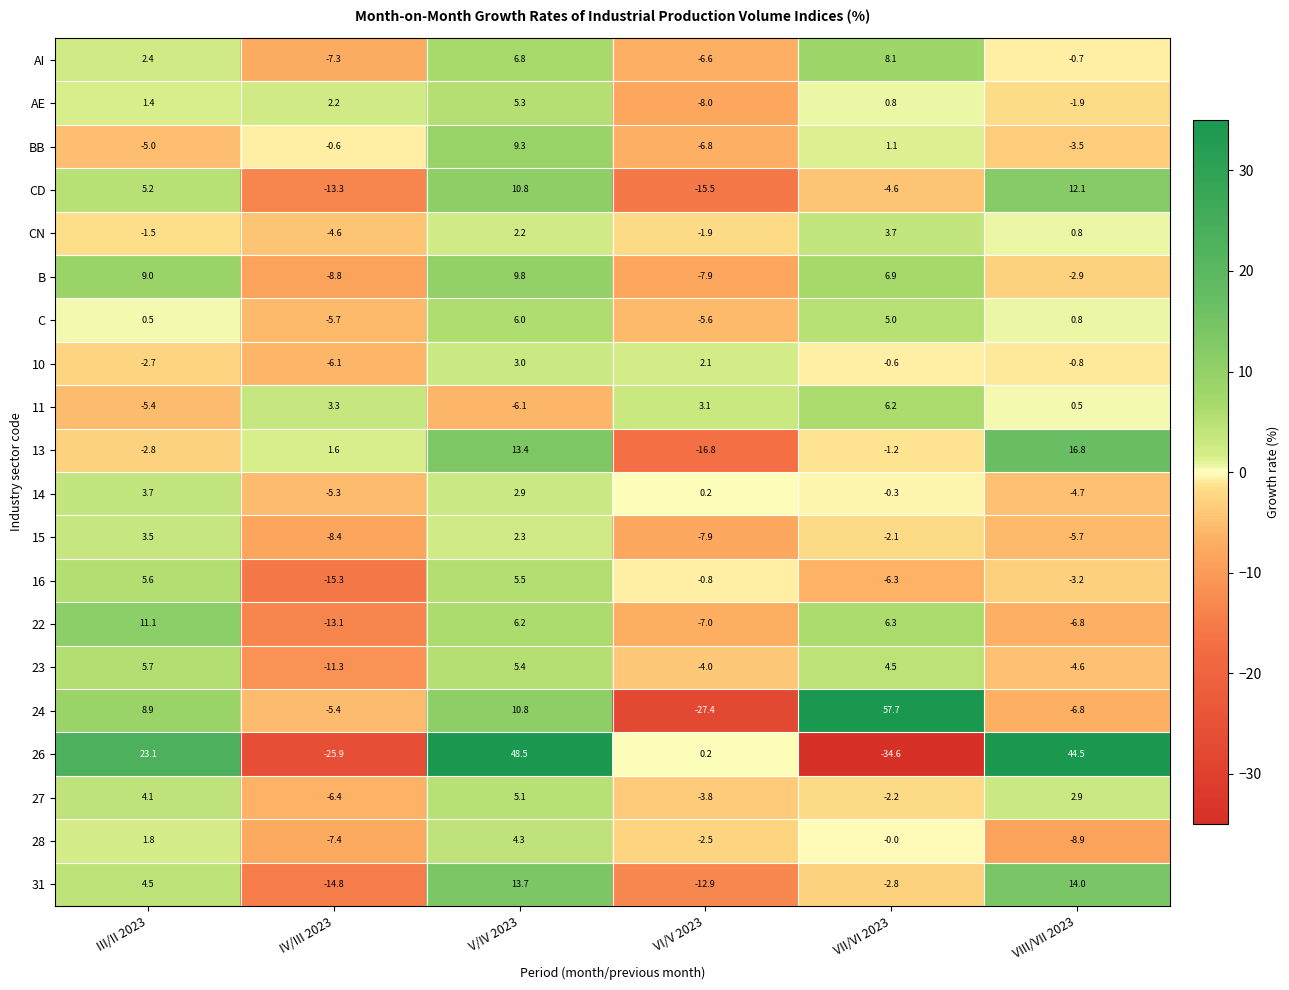

What is the difference between the maximum and second lowest values in the 24 series?

64.5